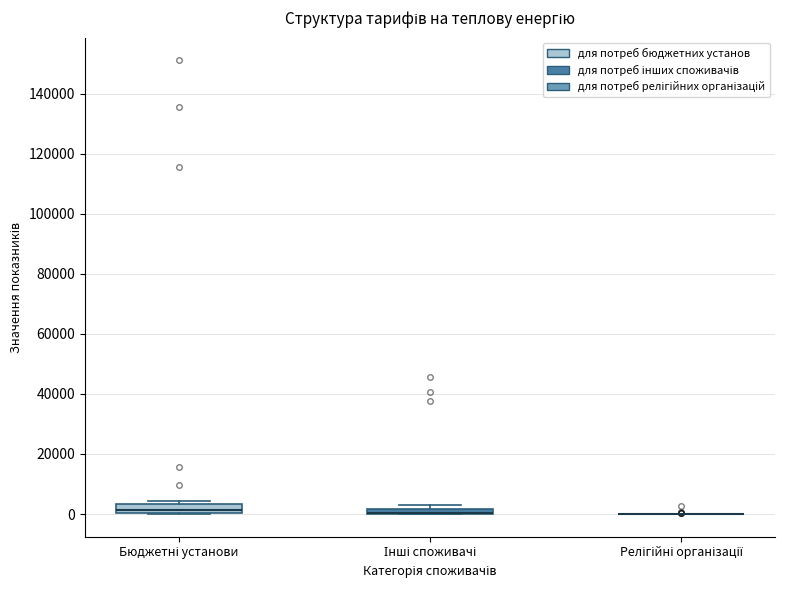

Where does the median line of the box for Бюджетні установи sit on the y-axis? The values are not printed on the chart, so give them approximately, as read against the axis.

2000